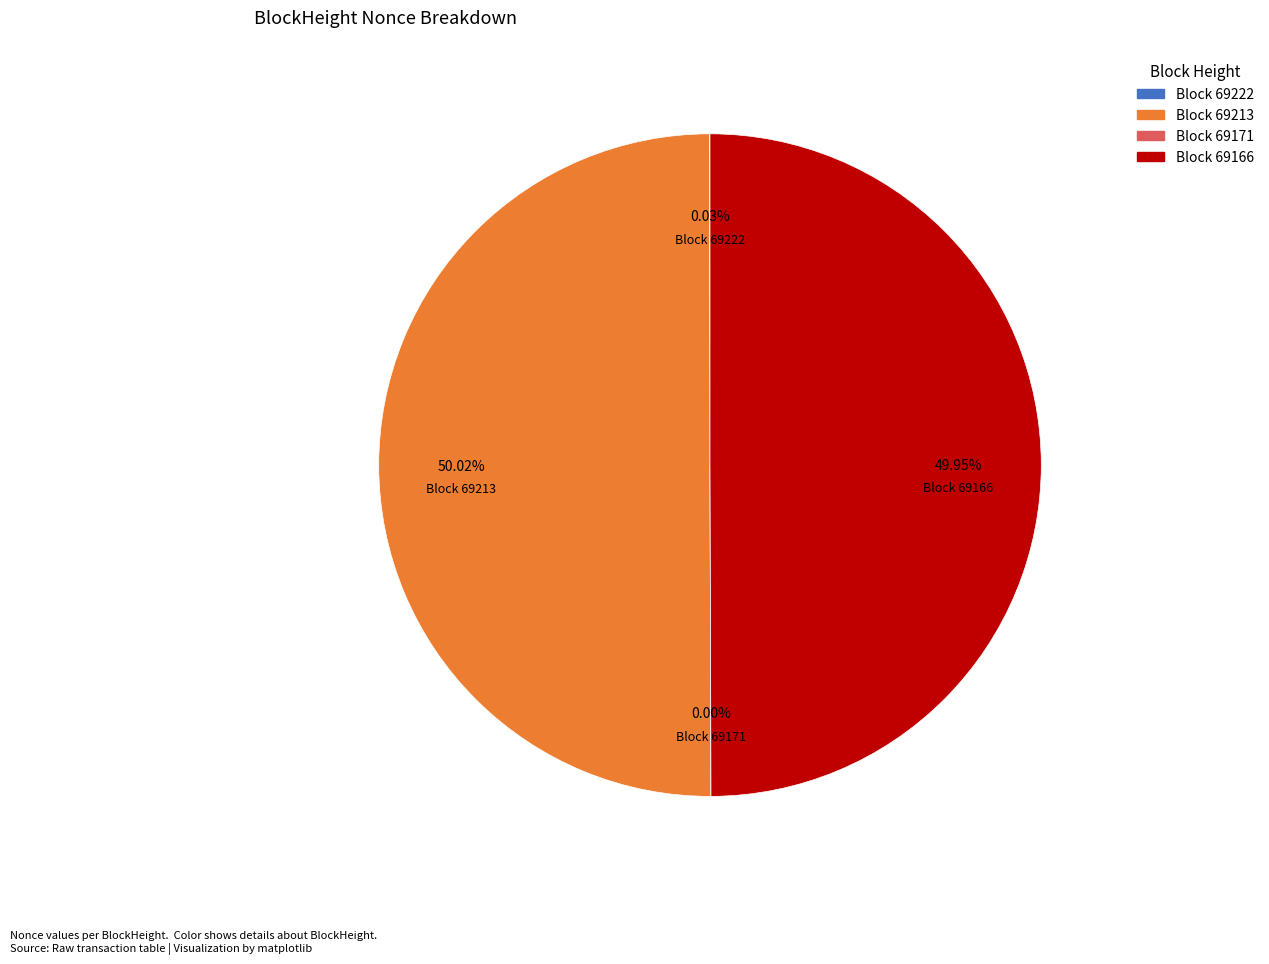

True or false: 69166 accounts for 50% of the total.

True